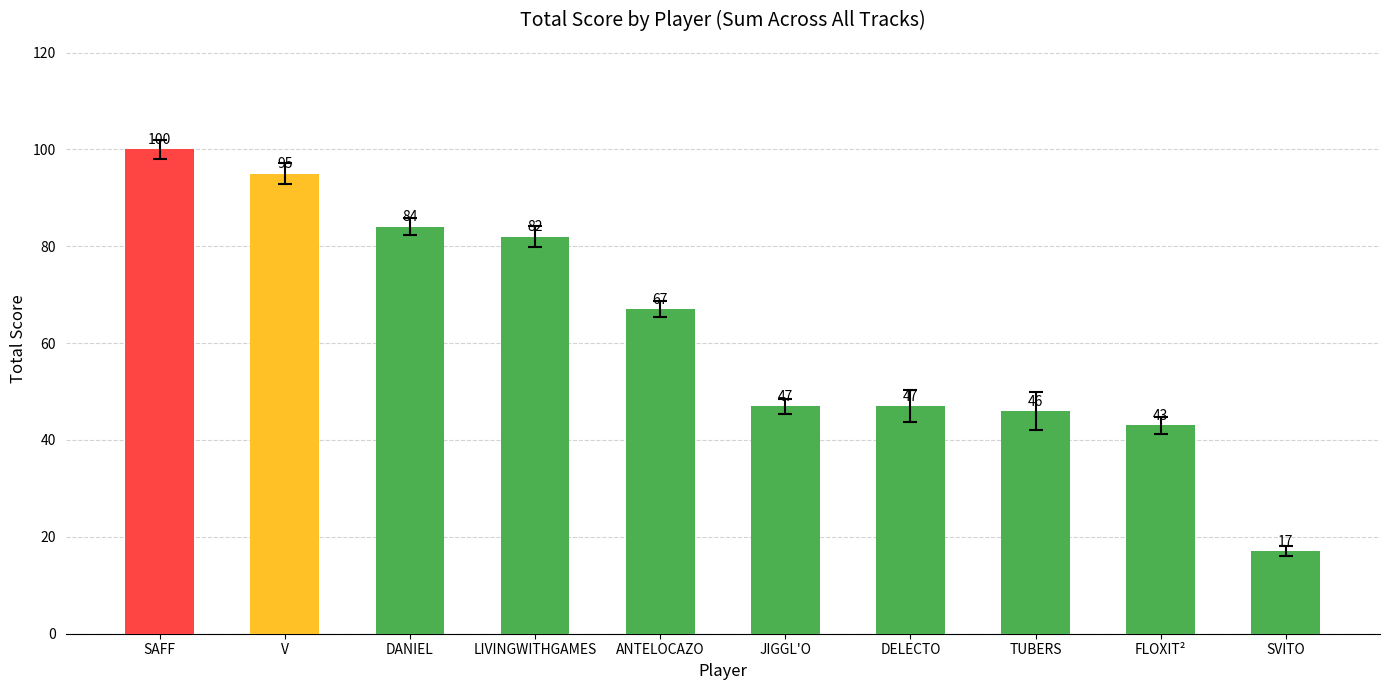

What is the value of the 3rd bar from the left?

84